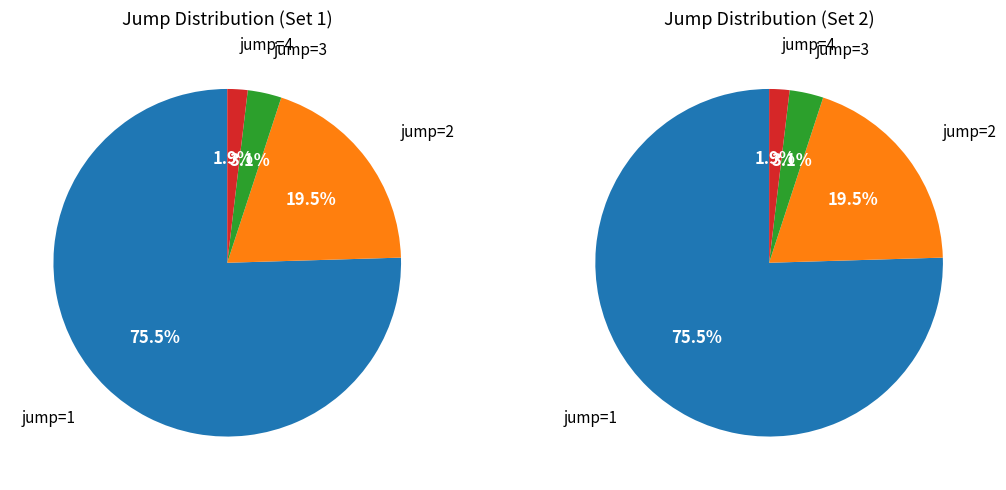

Rank the categories by value from lowest to highest.

4, 3, 2, 1